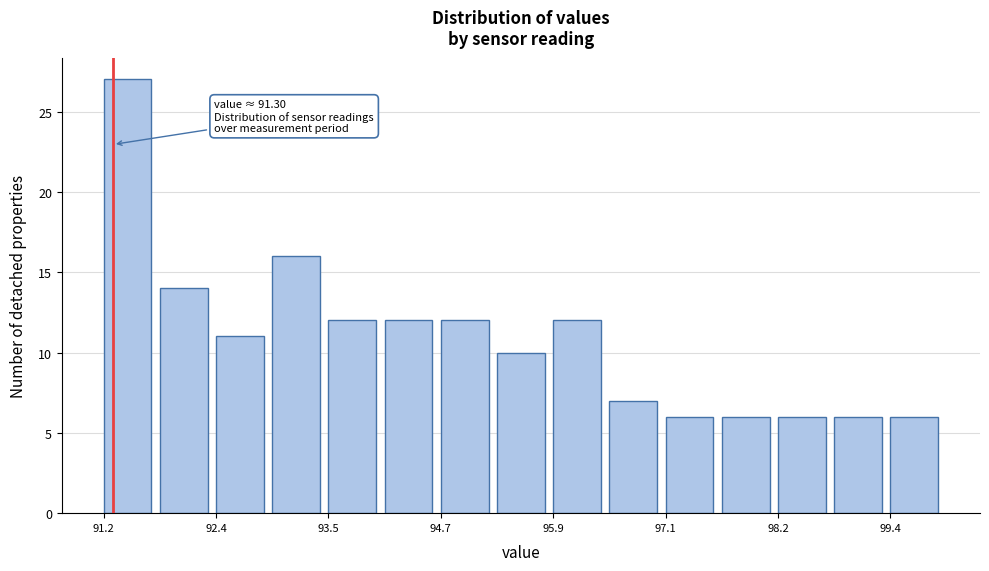

Around what value on the x-axis is the tallest bar? Give the approximate position of its centre, as read against the axis.

91.4